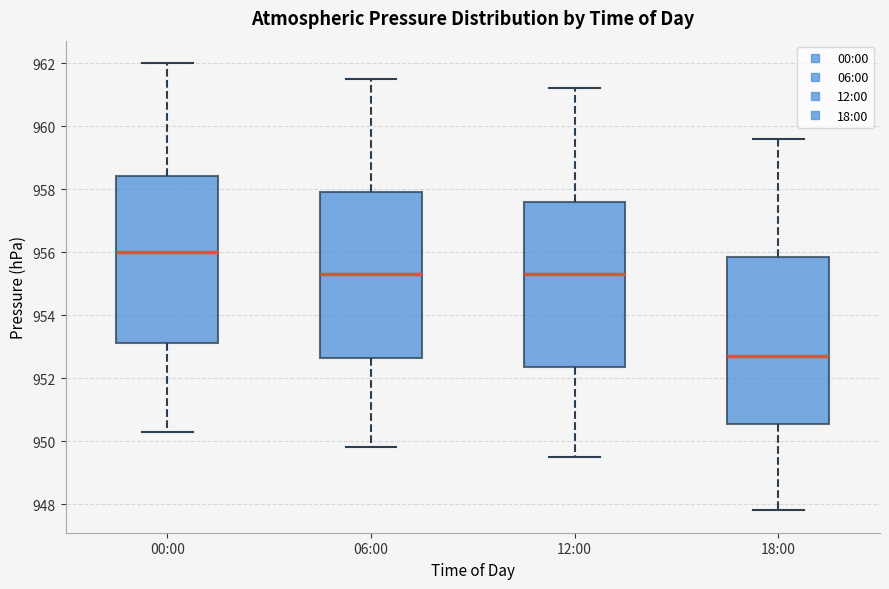

Reading left to right, transcribe this box plot: for each box, give where its median line is, the range the box spans, and where its two whiskers end, as read against the y-axis. The values are not printed on the chart, so give them approximately, as read against the axis.

00:00: median 956.0, box 953.2 to 958.4, whiskers 950.4 to 962.0
06:00: median 955.4, box 952.6 to 958.0, whiskers 949.8 to 961.6
12:00: median 955.4, box 952.4 to 957.6, whiskers 949.6 to 961.2
18:00: median 952.8, box 950.6 to 955.8, whiskers 947.8 to 959.6